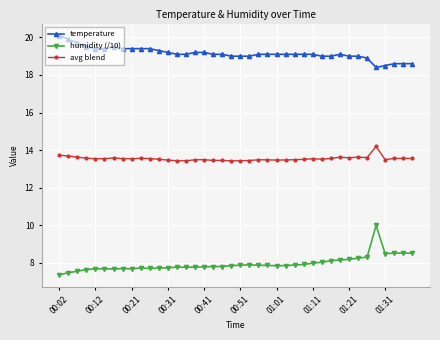

What is the sum of all temperature values?

765.8